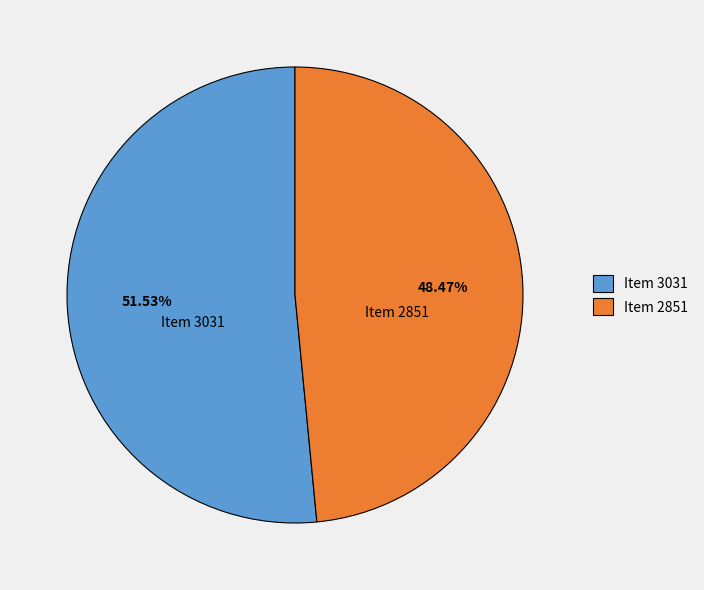

Between Item 2851 and Item 3031, which is larger?

Item 3031